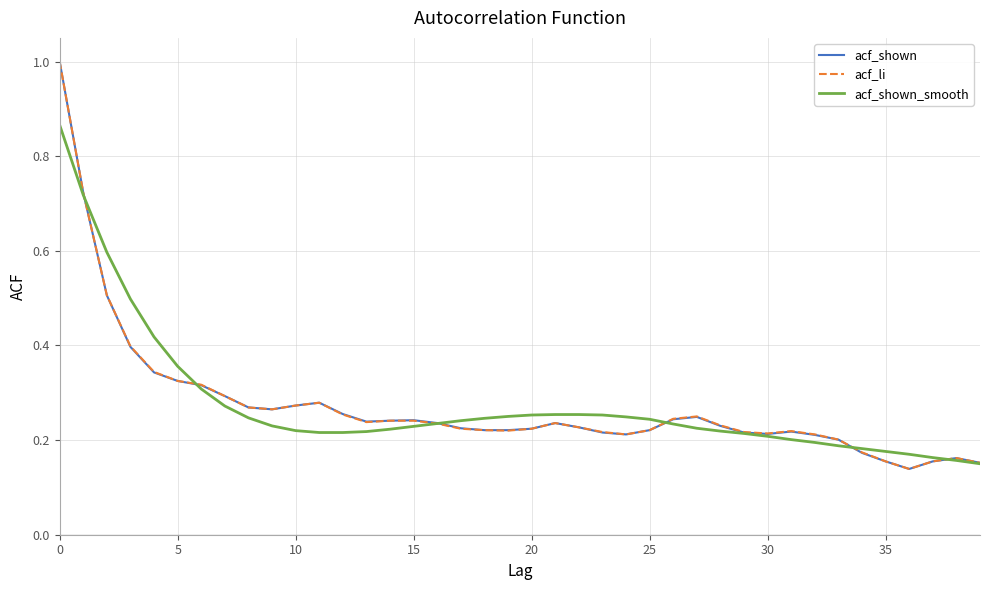

What are all the series names shown in the legend?

acf_shown, acf_li, acf_shown_smooth